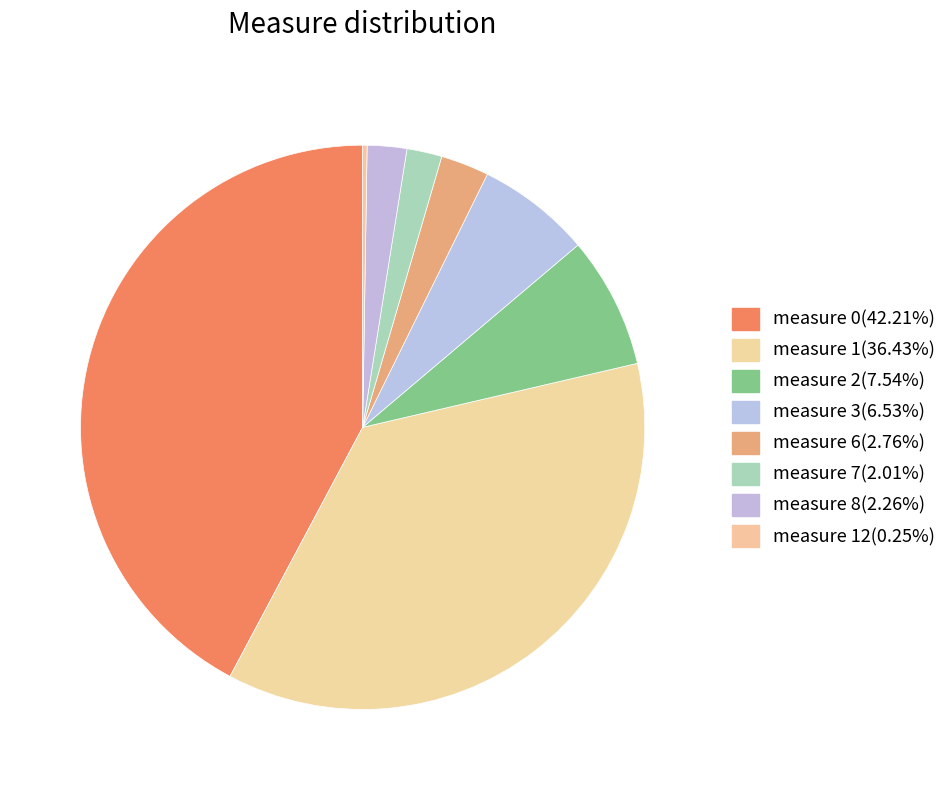

Does any single category account for the majority?

No